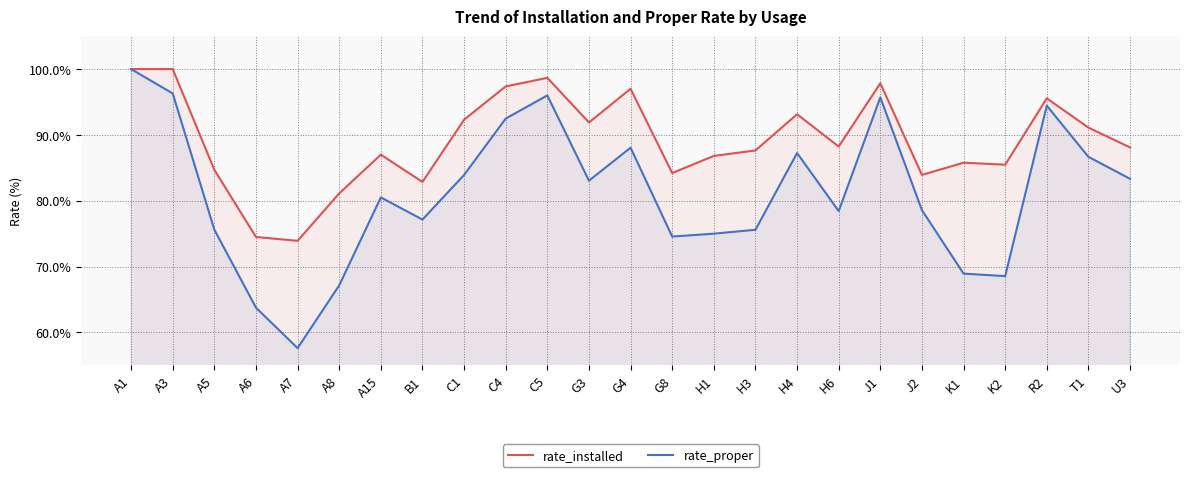

Which series changed the most between J2 and K2?

rate_proper